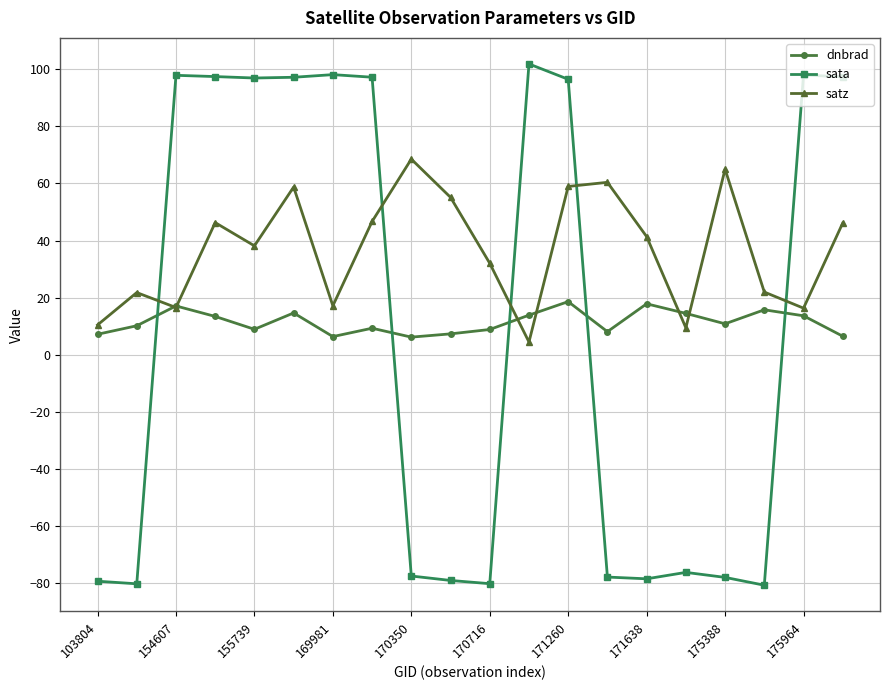

Which series has the largest total across all categories?

satz